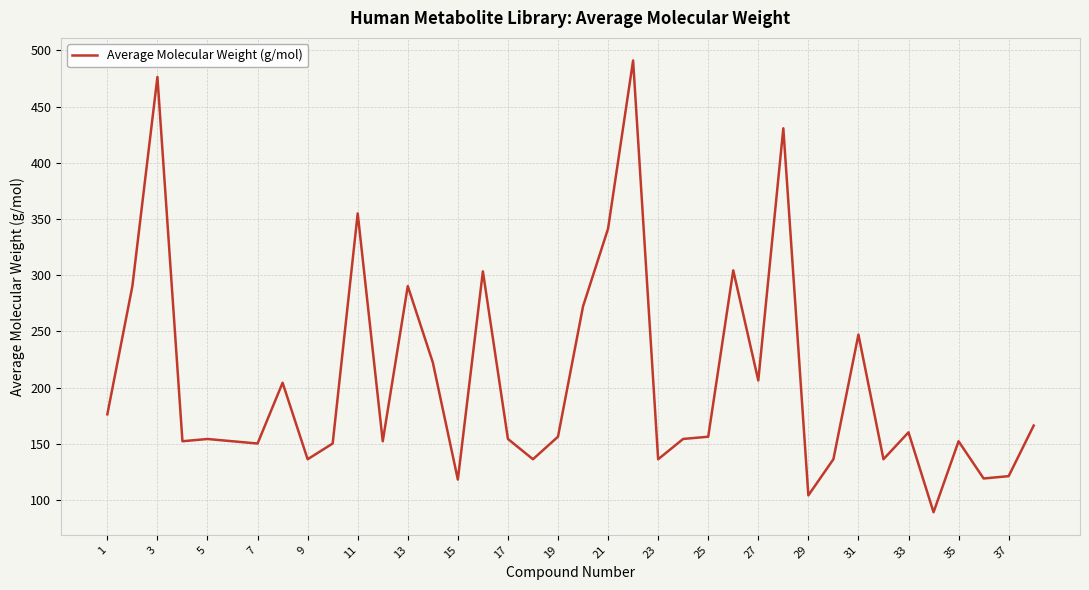

What is the maximum value shown in the chart?

491.1